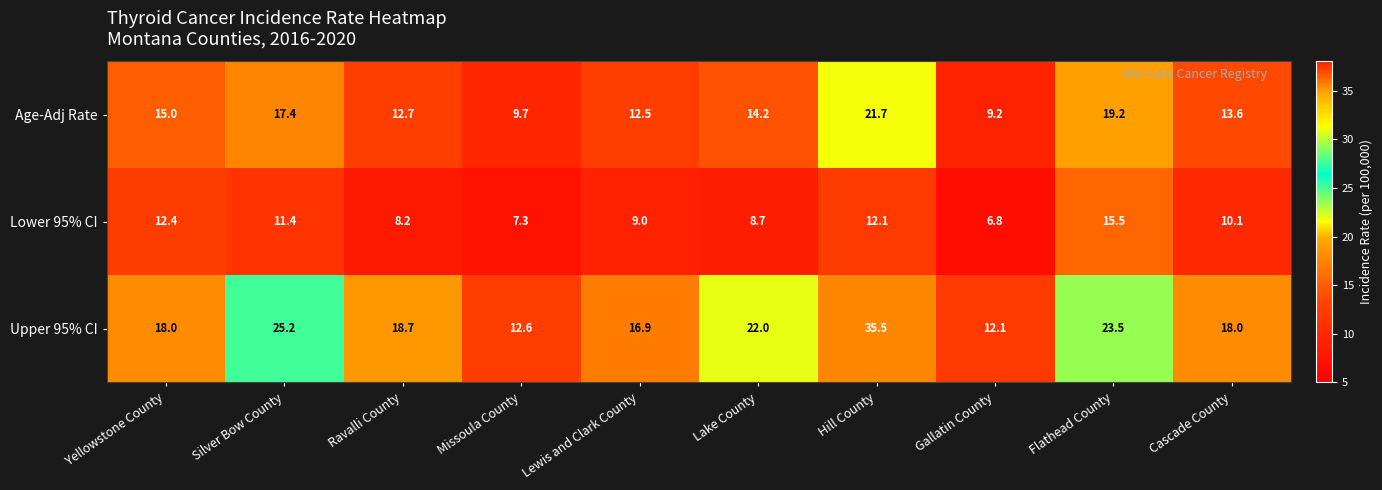

Reading left to right, what are all the values shown in this chart?

Age-Adj Rate: Yellowstone County=15.0	Silver Bow County=17.4	Ravalli County=12.7	Missoula County=9.7	Lewis and Clark County=12.5	Lake County=14.2	Hill County=21.7	Gallatin County=9.2	Flathead County=19.2	Cascade County=13.6
Lower 95% CI: Yellowstone County=12.4	Silver Bow County=11.4	Ravalli County=8.2	Missoula County=7.3	Lewis and Clark County=9.0	Lake County=8.7	Hill County=12.1	Gallatin County=6.8	Flathead County=15.5	Cascade County=10.1
Upper 95% CI: Yellowstone County=18.0	Silver Bow County=25.2	Ravalli County=18.7	Missoula County=12.6	Lewis and Clark County=16.9	Lake County=22.0	Hill County=35.5	Gallatin County=12.1	Flathead County=23.5	Cascade County=18.0